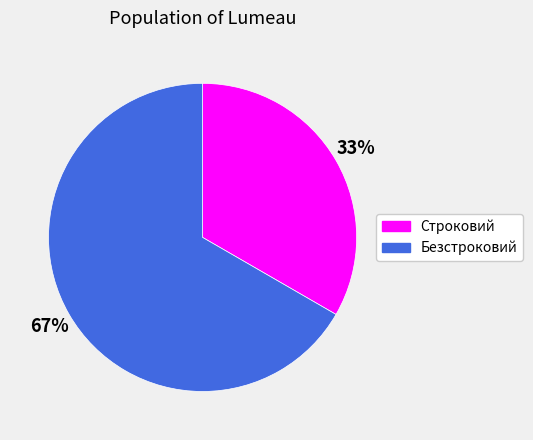

How many slices are in this pie chart?

2